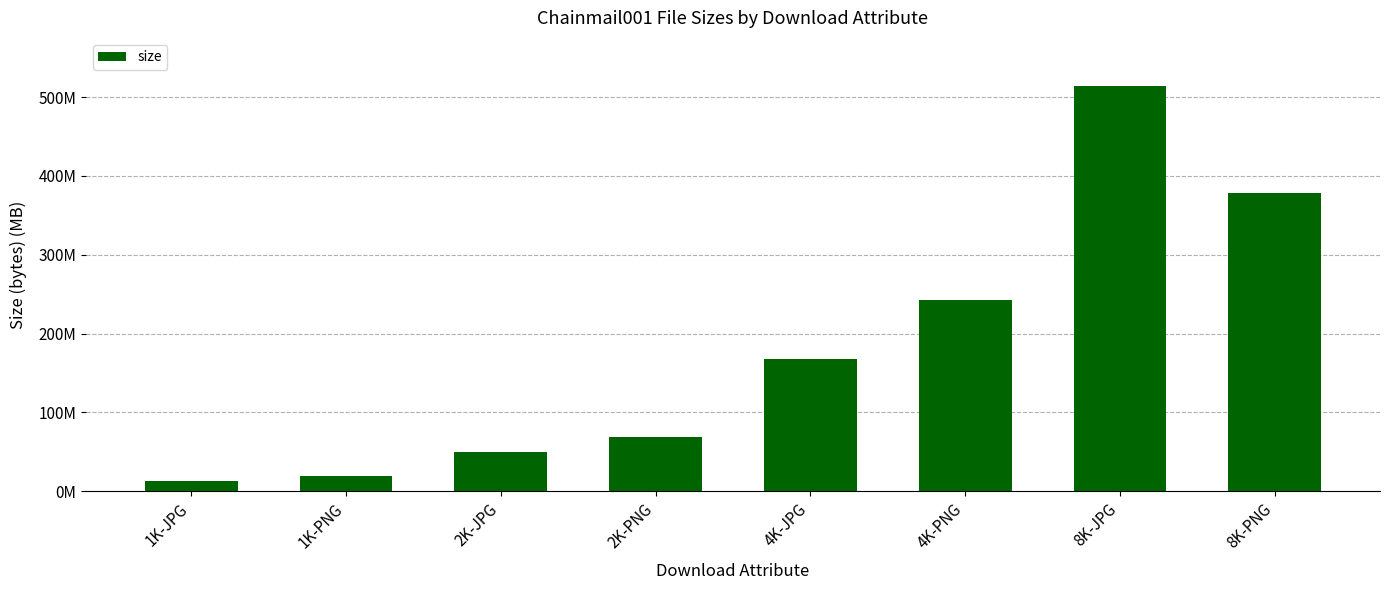

What is the difference between the maximum and minimum values?

499969687